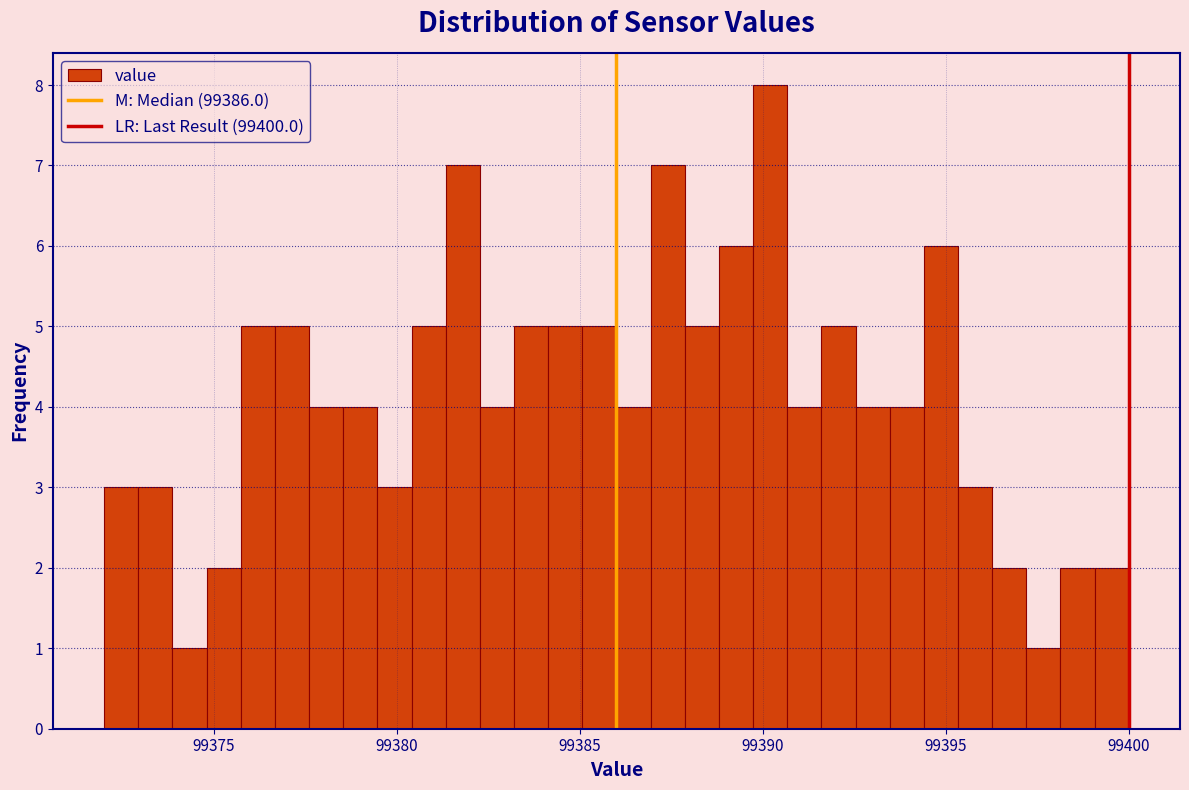

Around what value on the x-axis is the tallest bar? Give the approximate position of its centre, as read against the axis.

99390.0